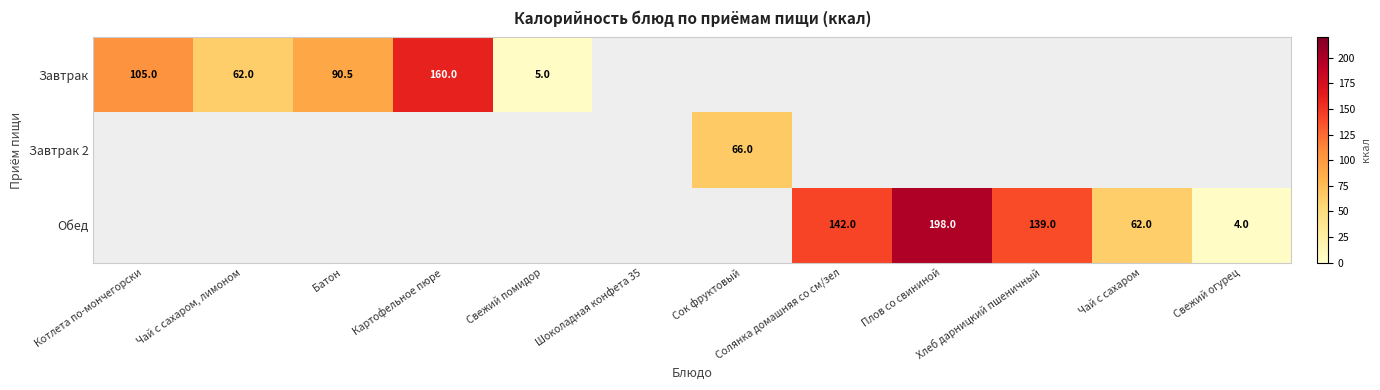

Is it true that Обед equals 202.8 at Хлеб дарницкий пшеничный?

False